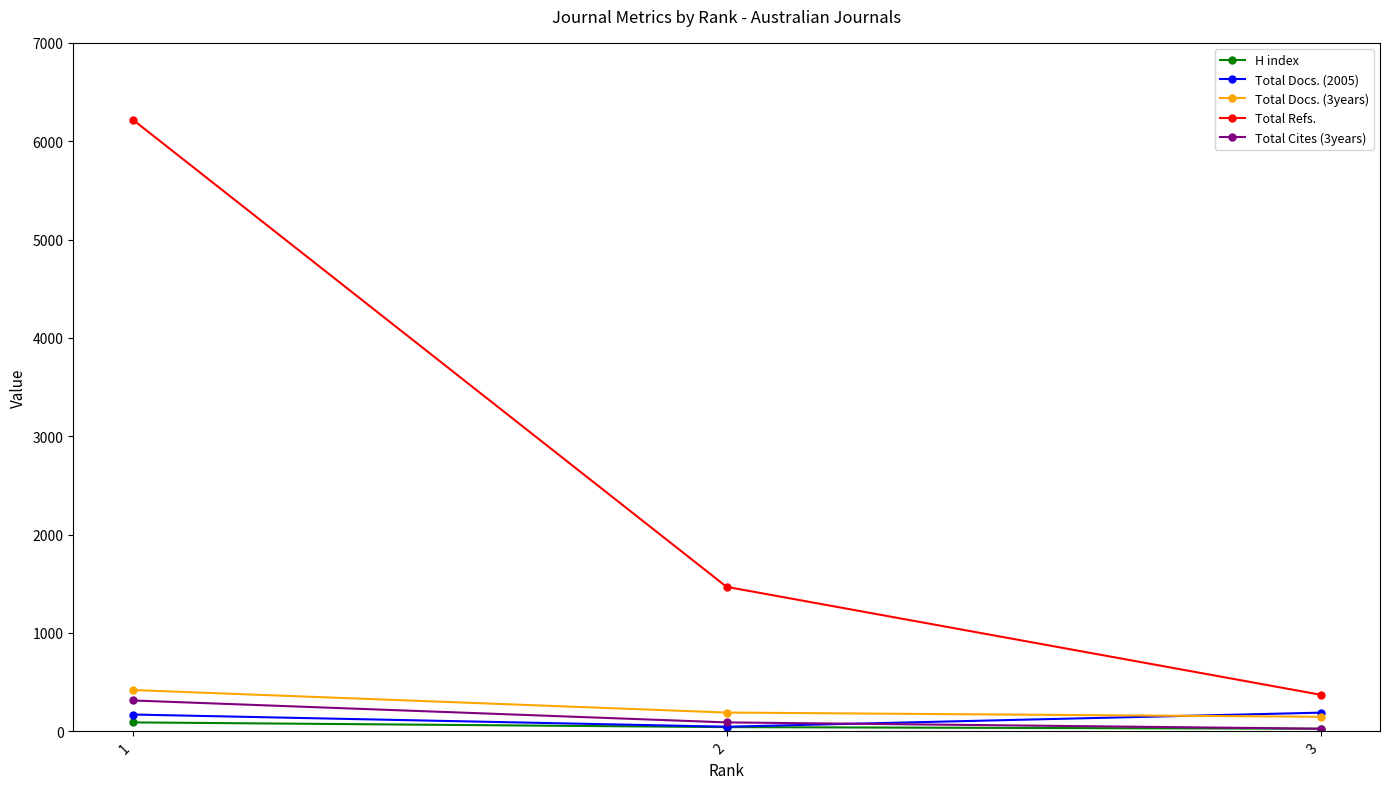

What is the difference between the maximum and second lowest values in the Total Refs. series?

4751